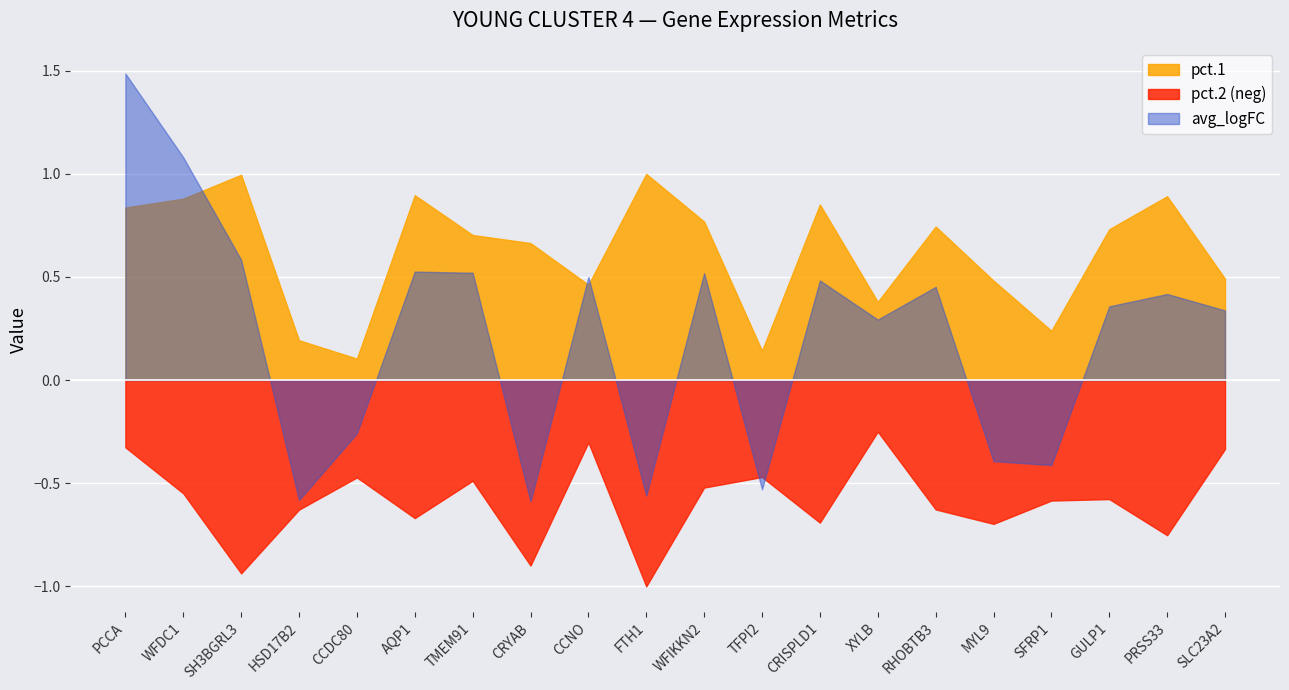

True or false: avg_logFC and pct.2 cross at least once.

True